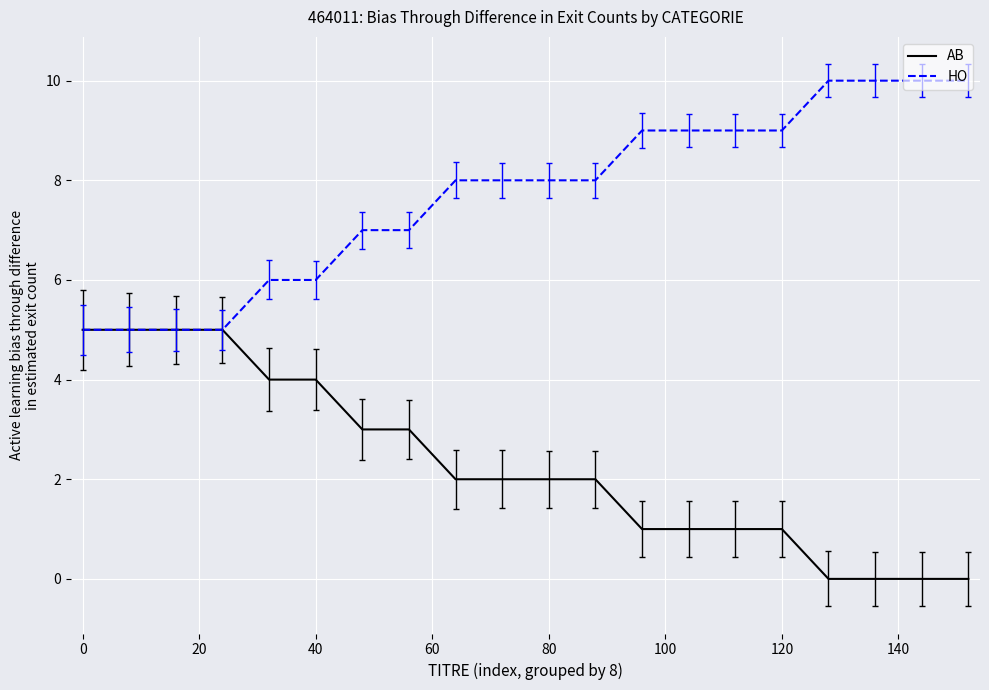

At how many categories does at least one series exceed 2?

20